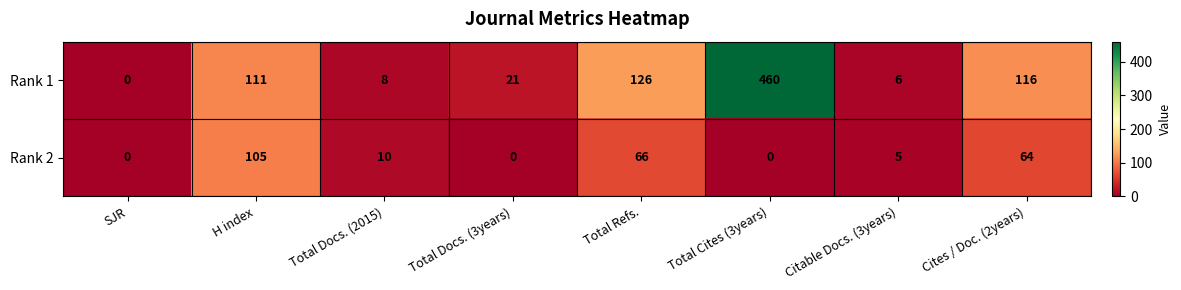

True or false: Rank 1 has a value of 460 at Total Cites (3years).

True